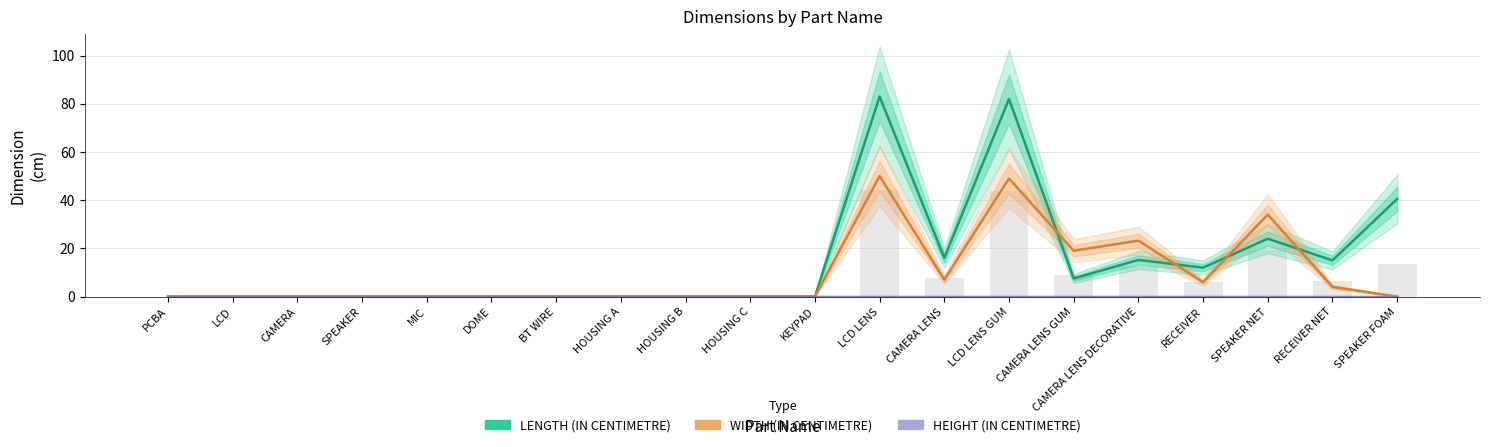

The value of LENGTH (IN CENTIMETRE) at MIC is 0.0. True or false?

True